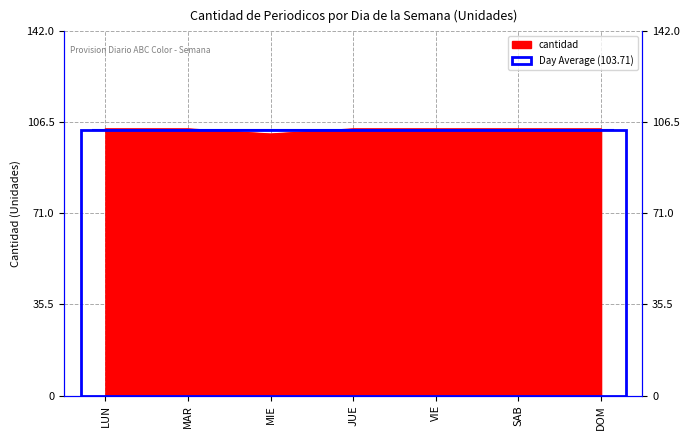

What is the sum of the values at VIE and JUE?

208